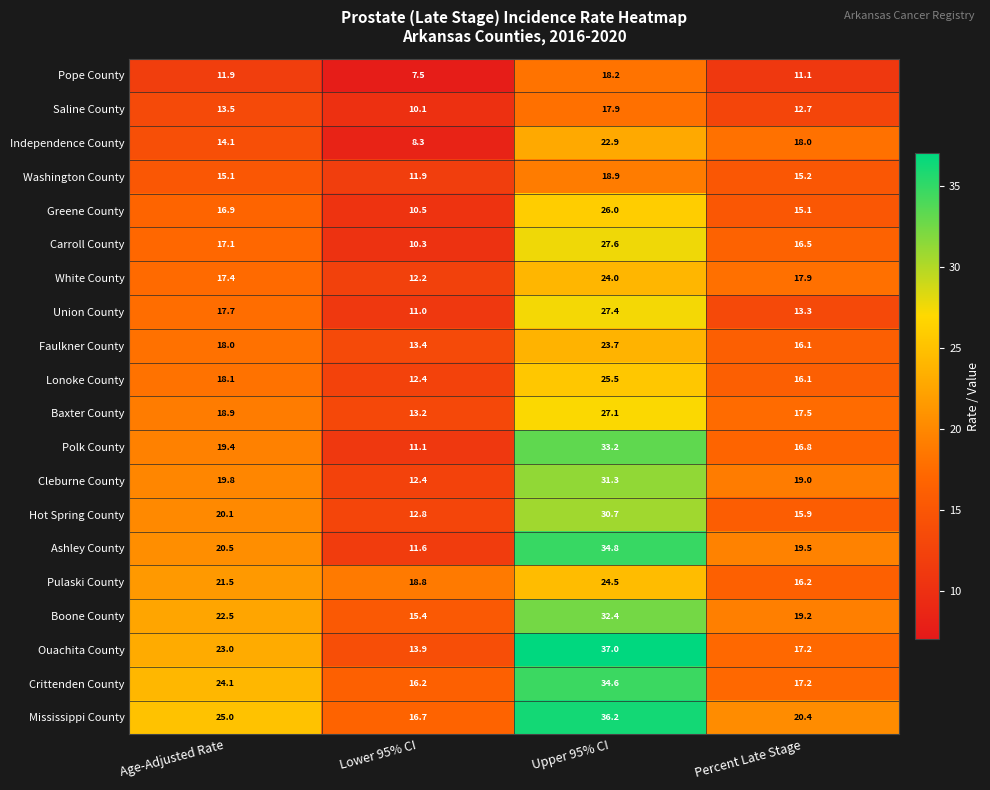

True or false: Ouachita County has a value of 23.0 at Age-Adjusted Rate.

True